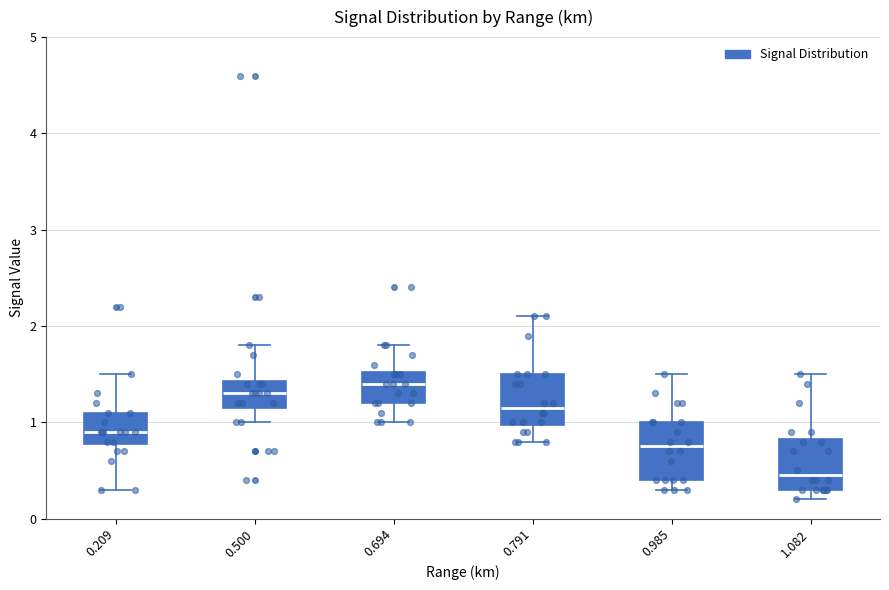

Reading left to right, read every box against the y-axis: the position of its median line, the range the box covers, and the ends of its whiskers. The values are not printed on the chart, so give them approximately, as read against the axis.

0.209: median 0.9, box 0.8 to 1.1, whiskers 0.3 to 1.5
0.500: median 1.3, box 1.2 to 1.4, whiskers 1.0 to 1.8
0.694: median 1.4, box 1.2 to 1.5, whiskers 1.0 to 1.8
0.791: median 1.2, box 1.0 to 1.5, whiskers 0.8 to 2.1
0.985: median 0.8, box 0.4 to 1.0, whiskers 0.3 to 1.5
1.082: median 0.5, box 0.3 to 0.8, whiskers 0.2 to 1.5